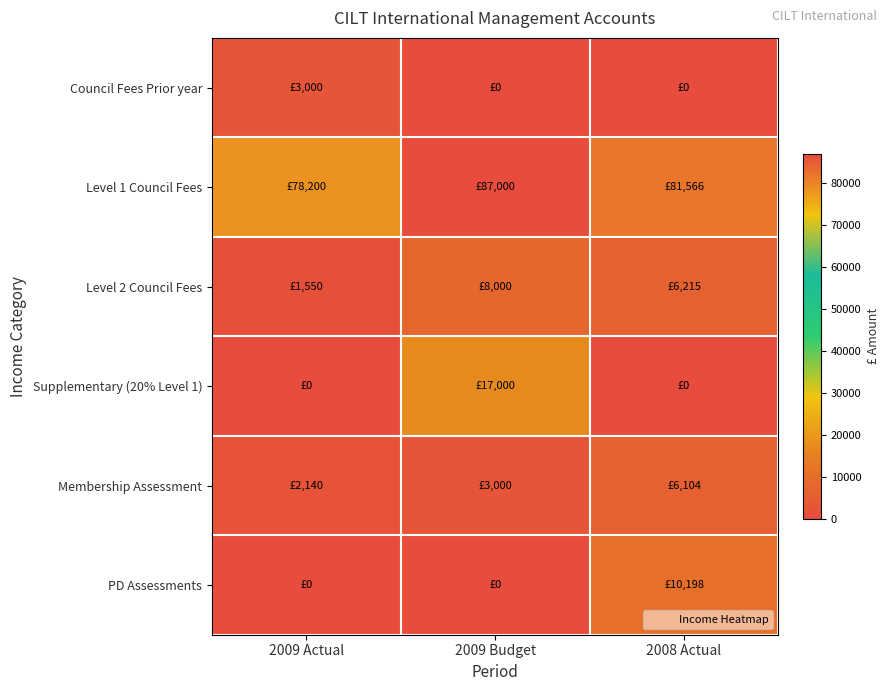

Which series has the largest total across all categories?

Level 1 Council Fees